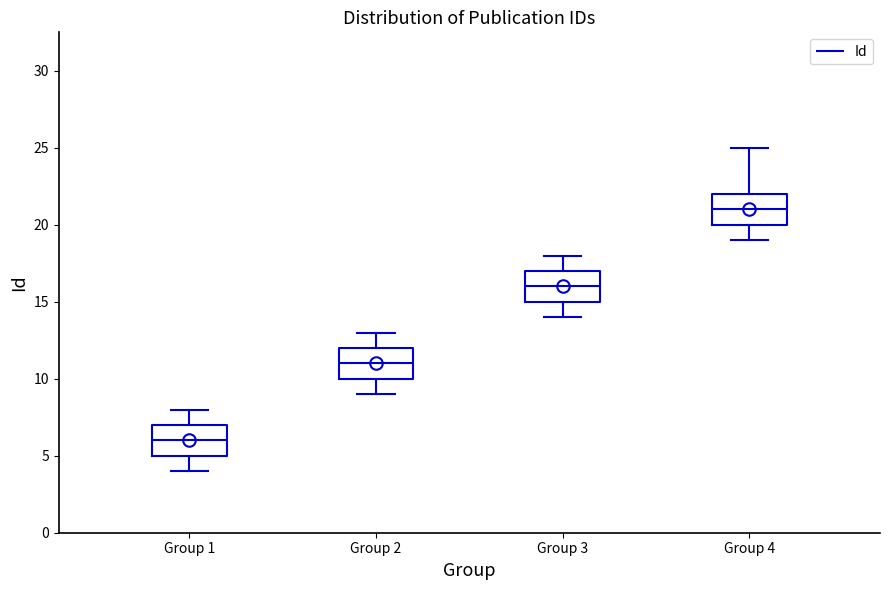

Reading left to right, read every box against the y-axis: the position of its median line, the range the box covers, and the ends of its whiskers. The values are not printed on the chart, so give them approximately, as read against the axis.

Group 1: median 6, box 5 to 7, whiskers 4 to 8
Group 2: median 11, box 10 to 12, whiskers 9 to 13
Group 3: median 16, box 15 to 17, whiskers 14 to 18
Group 4: median 21, box 20 to 22, whiskers 19 to 25